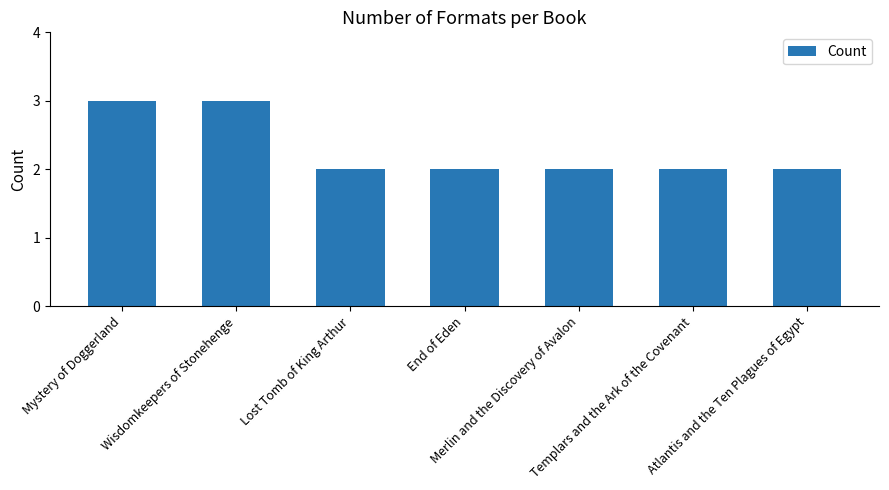

The chart shows a value of 4 at Mystery of Doggerland. True or false?

False